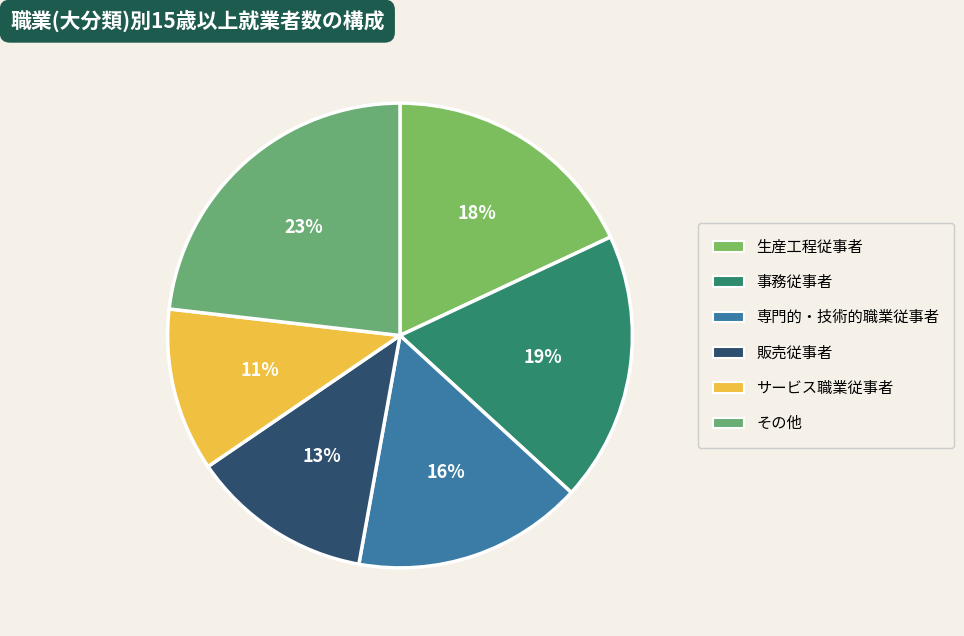

Count the number of slices in the pie.

6